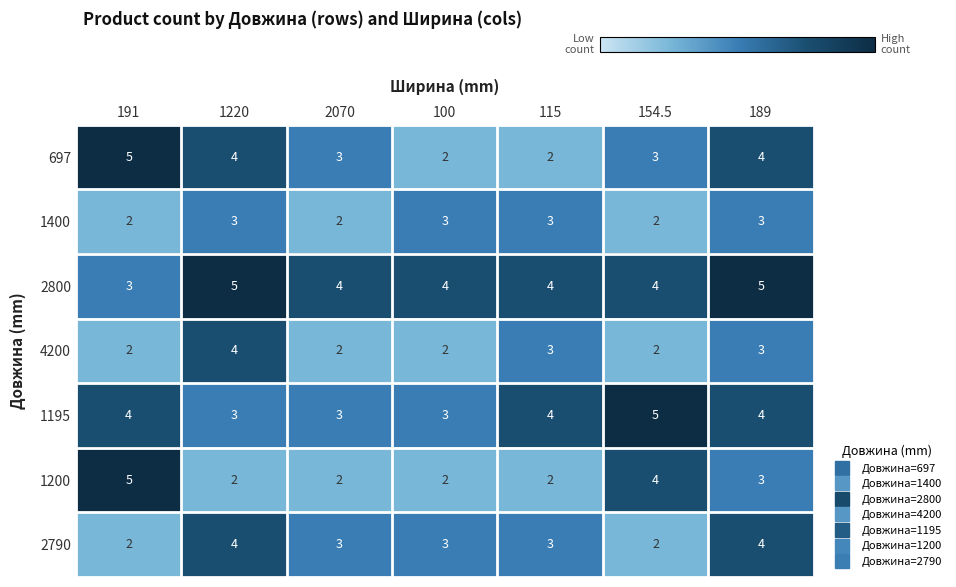

What is the sum of all 2790 values?

21